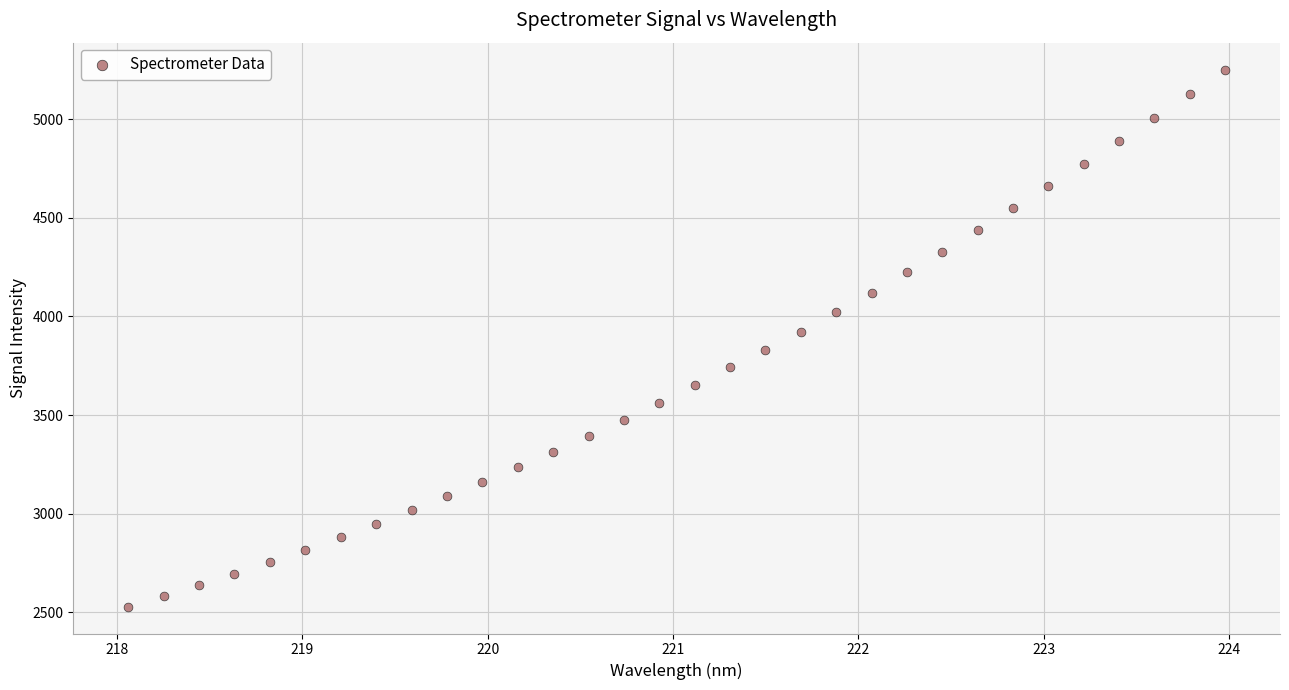

What is the range of X values (max minus min)?

5.9